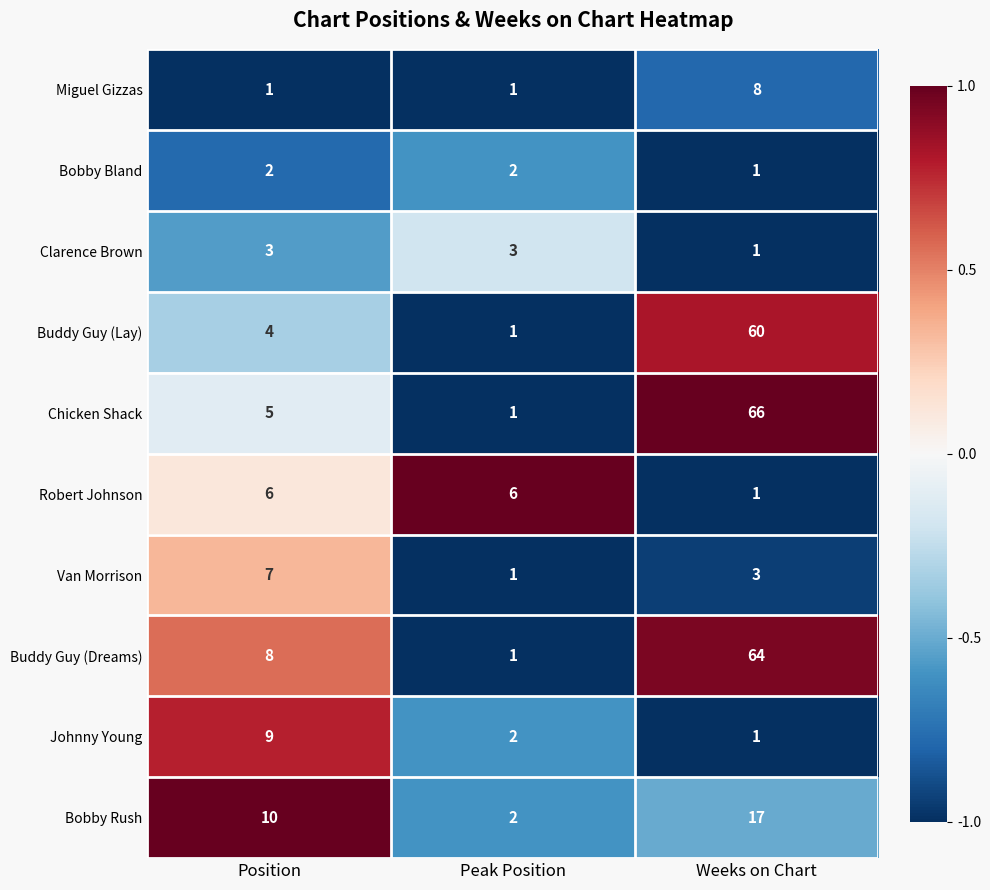

List the series in order of their peak value, highest first.

Chicken Shack, Buddy Guy (Dreams), Buddy Guy (Lay), Bobby Rush, Johnny Young, Miguel Gizzas, Van Morrison, Robert Johnson, Clarence Brown, Bobby Bland